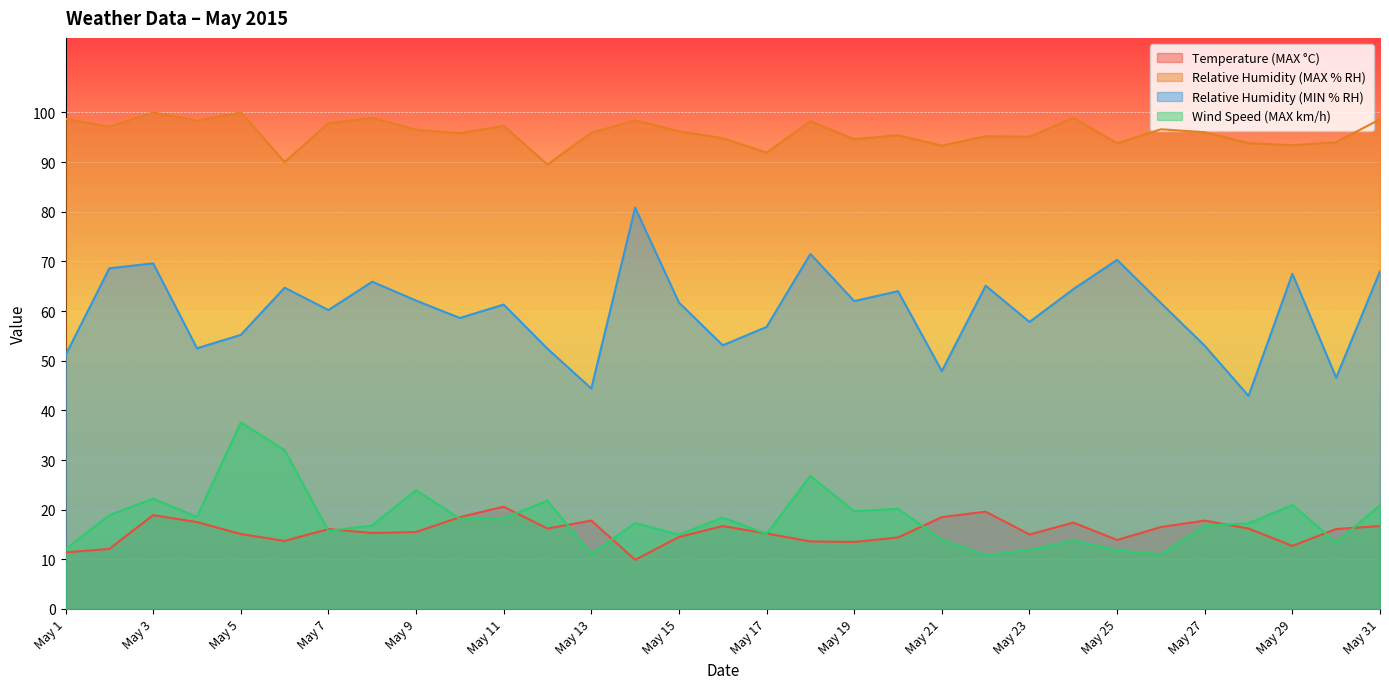

What is the total value across all series at May 1?

173.2